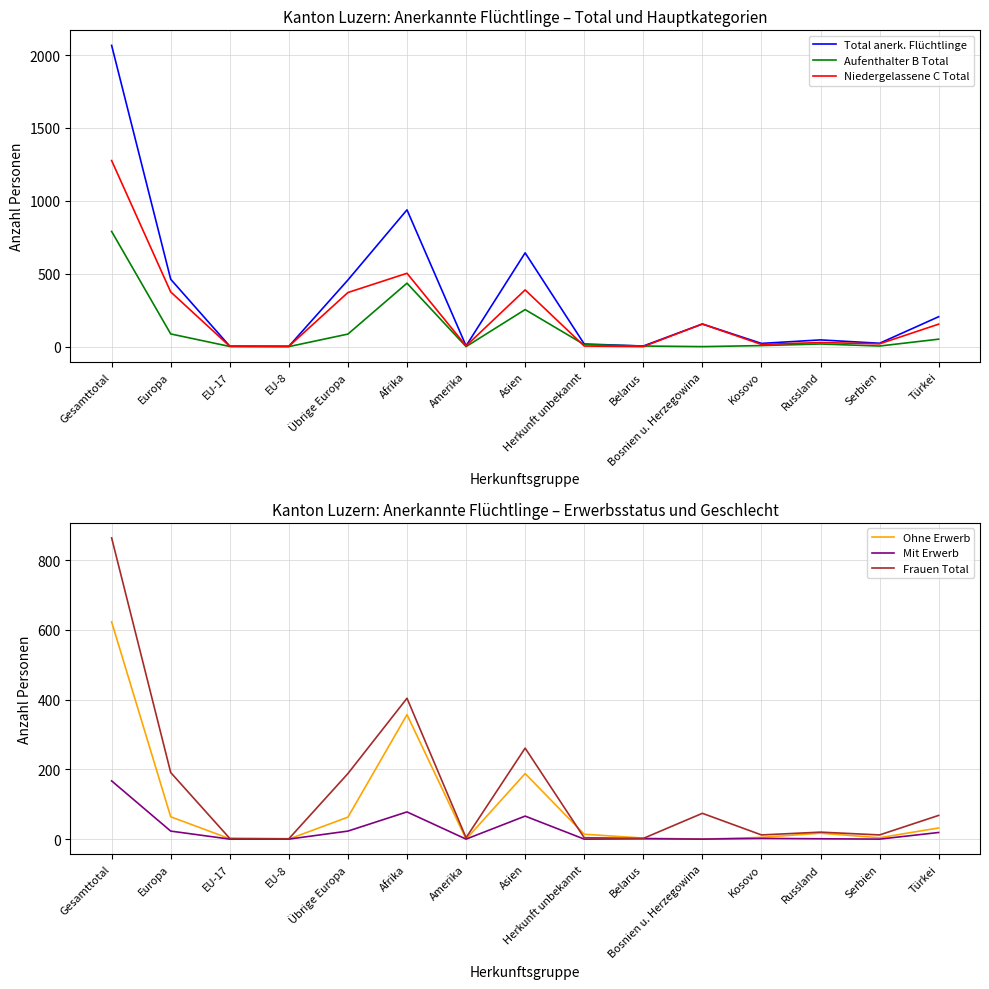

True or false: Ohne Erwerb and Frauen Total intersect in this chart.

True